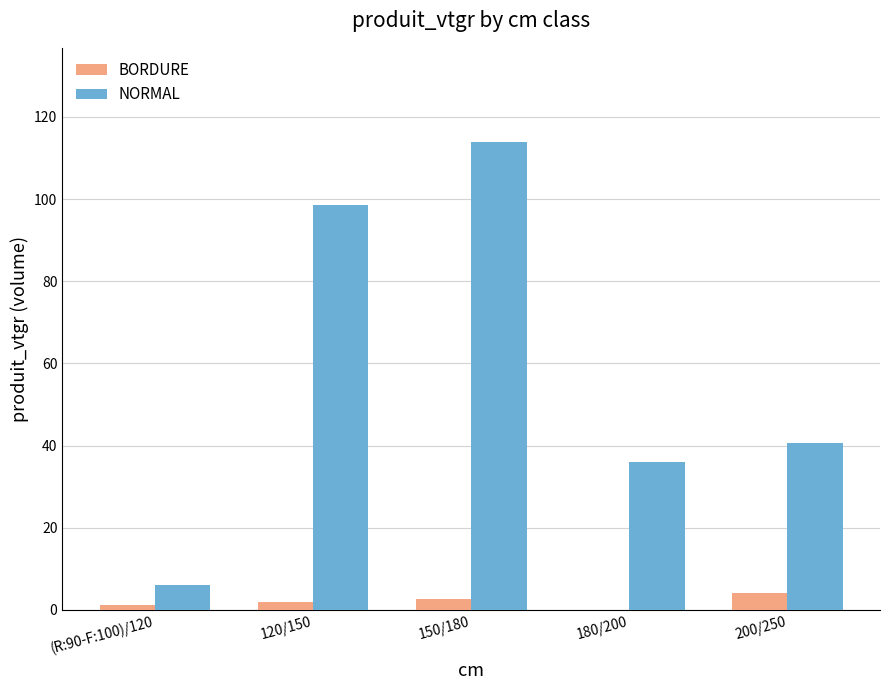

What is the highest value of the NORMAL series?

114.0